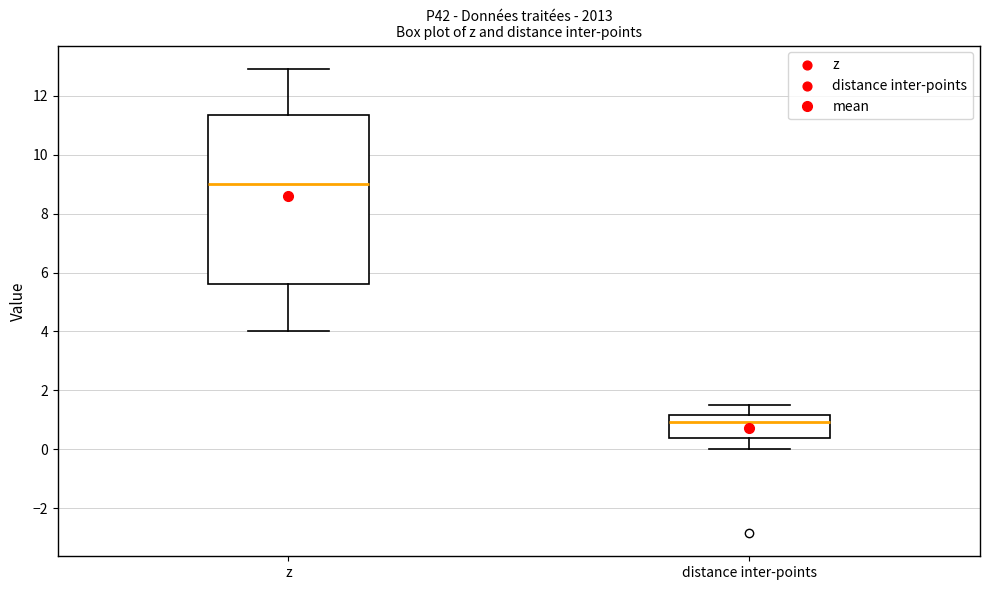

Where does the median line of the box for z sit on the y-axis? The values are not printed on the chart, so give them approximately, as read against the axis.

9.0